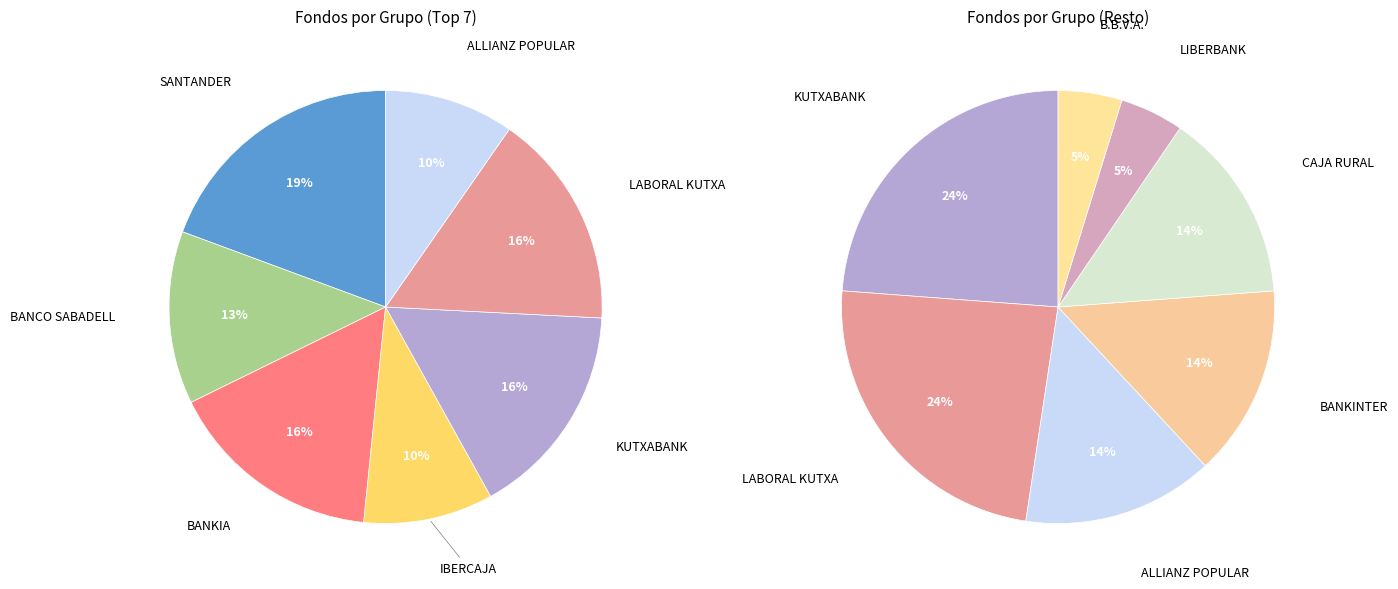

Does any single category account for the majority?

No